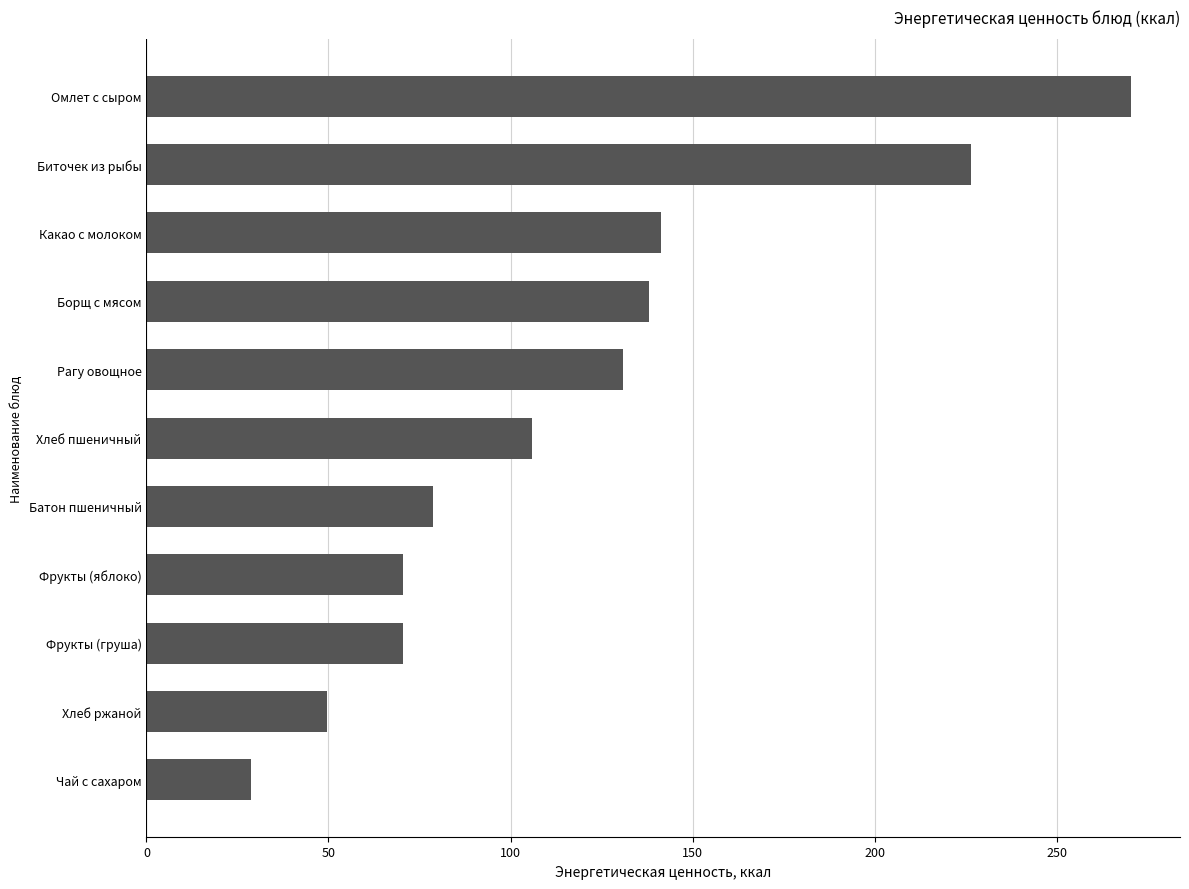

What is the approximate value at Рагу овощное?

130.8